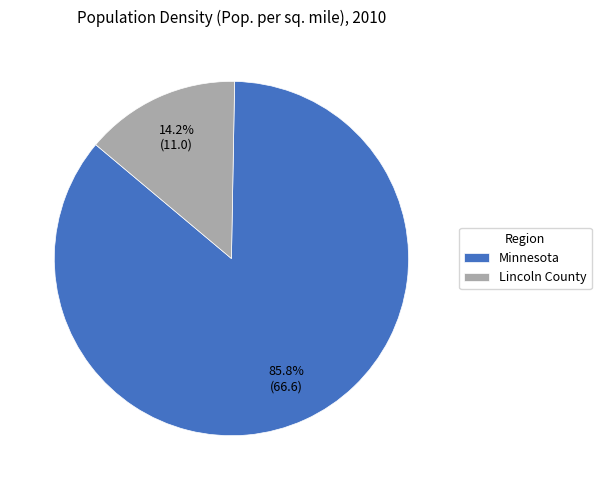

To the nearest percent, what percentage of the pie is Minnesota?

86%